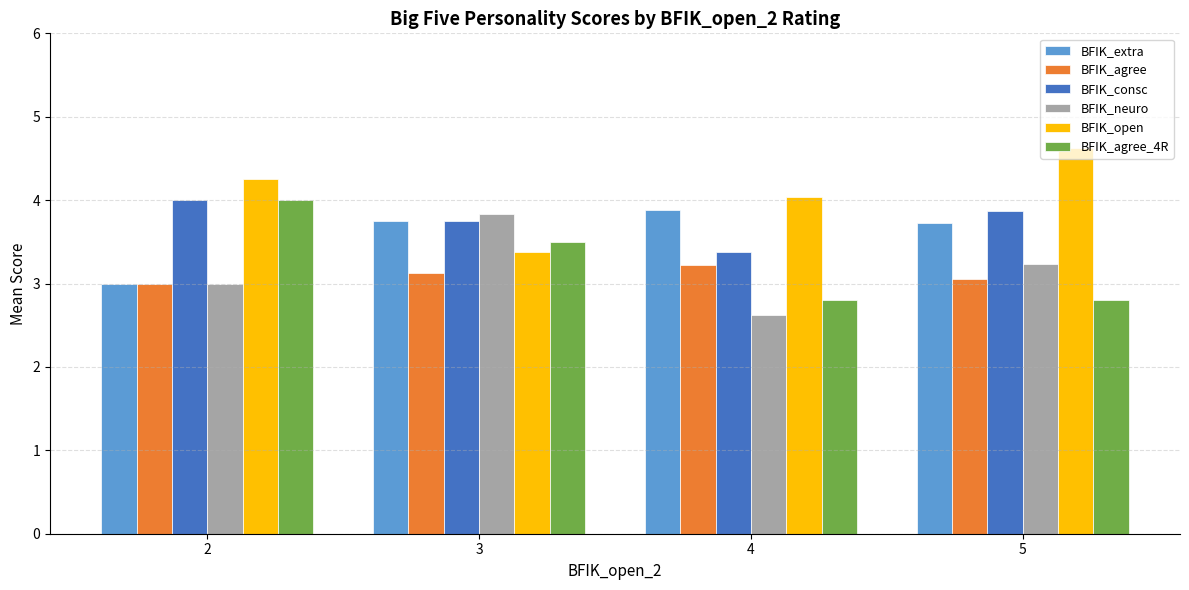

What is the total value across all series at 3?

21.3